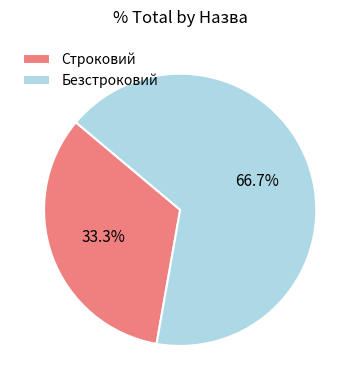

Approximately how many times larger is the value at Безстроковий compared to Строковий?

2.0